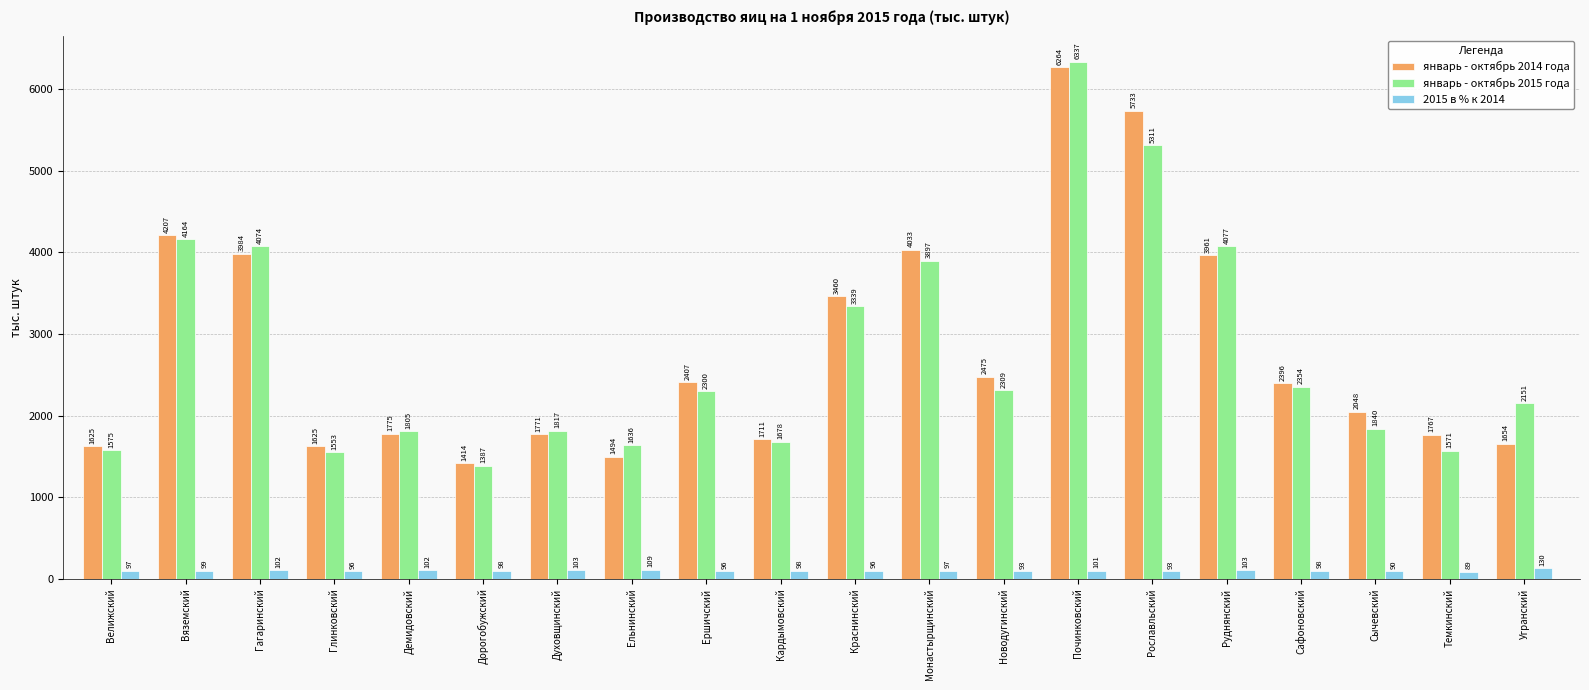

Is the value of 2015 в % к 2014 at Починковский greater than the value of январь - октябрь 2014 года at Велижский?

No